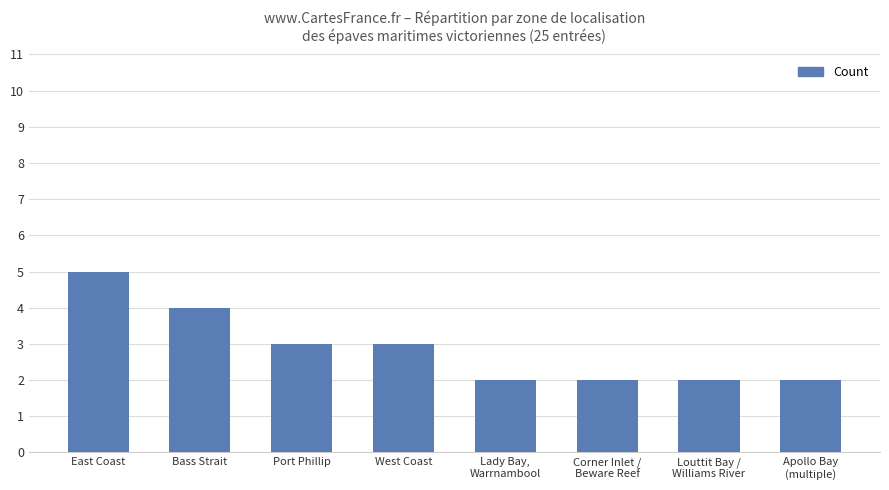

What is the sum of all values?

23